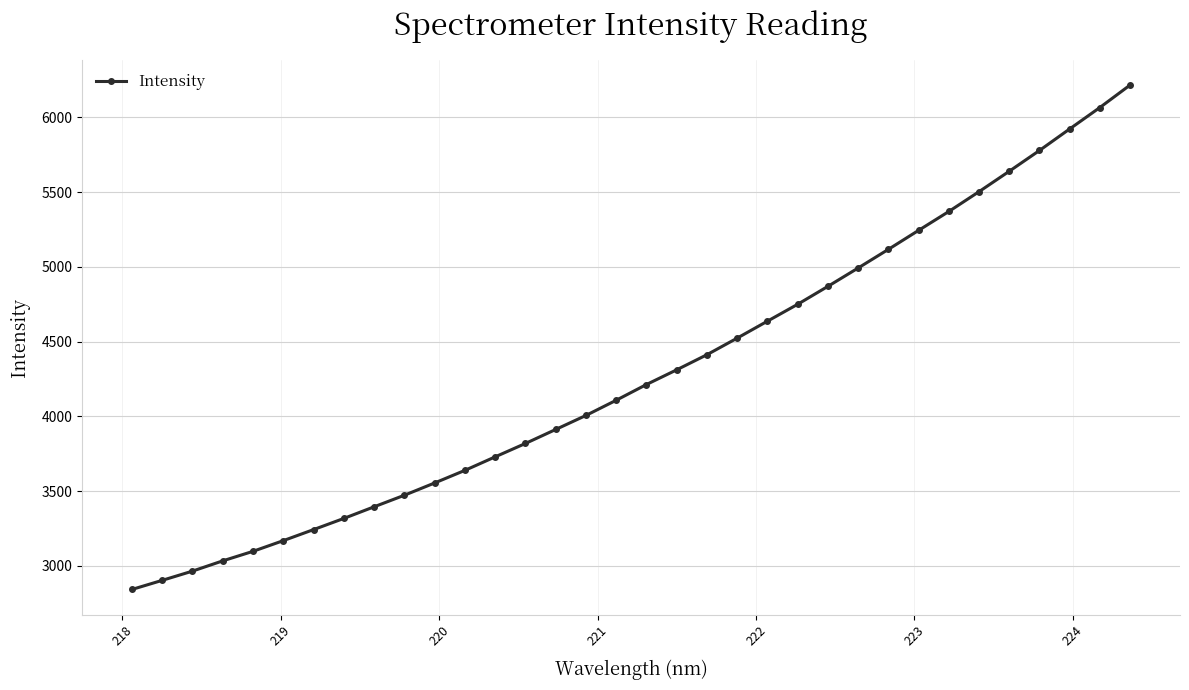

What is the smallest value displayed?

2842.8